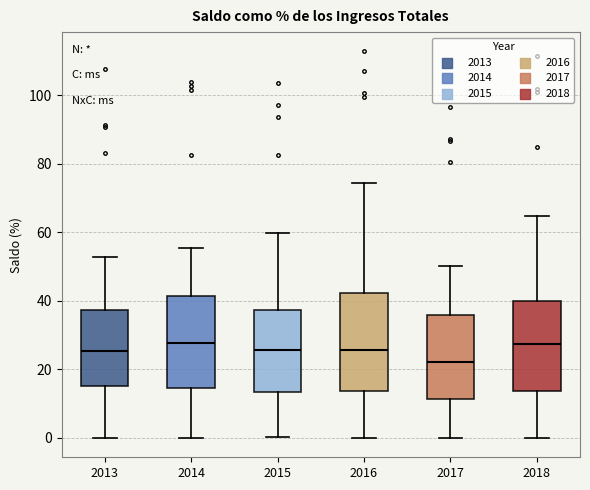

Reading left to right, transcribe this box plot: for each box, give where its median line is, the range the box spans, and where its two whiskers end, as read against the y-axis. The values are not printed on the chart, so give them approximately, as read against the axis.

2013: median 26, box 16 to 38, whiskers 0 to 52
2014: median 28, box 14 to 42, whiskers 0 to 56
2015: median 26, box 14 to 38, whiskers 0 to 60
2016: median 26, box 14 to 42, whiskers 0 to 74
2017: median 22, box 12 to 36, whiskers 0 to 50
2018: median 28, box 14 to 40, whiskers 0 to 64